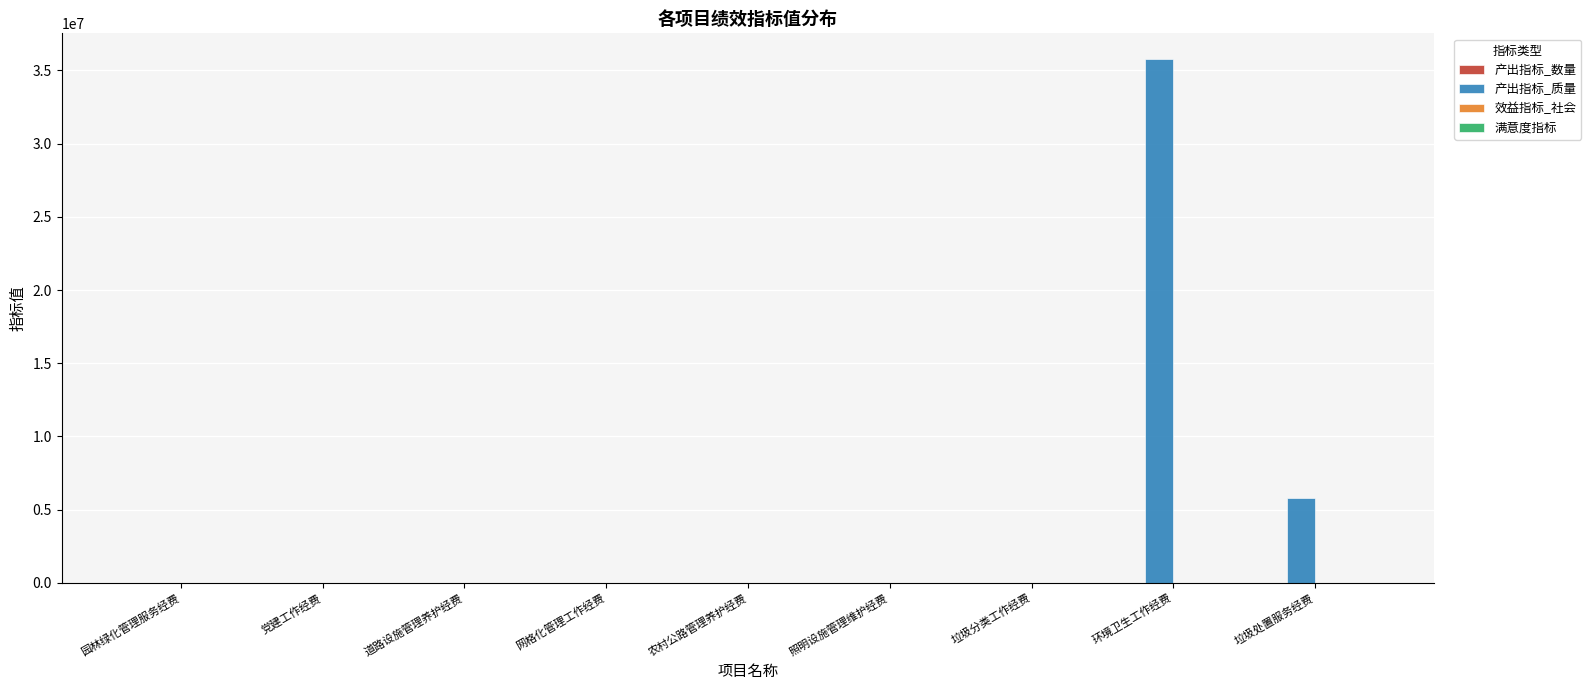

True or false: 产出指标_质量 has a value of -17652446 at 园林绿化管理服务经费.

False